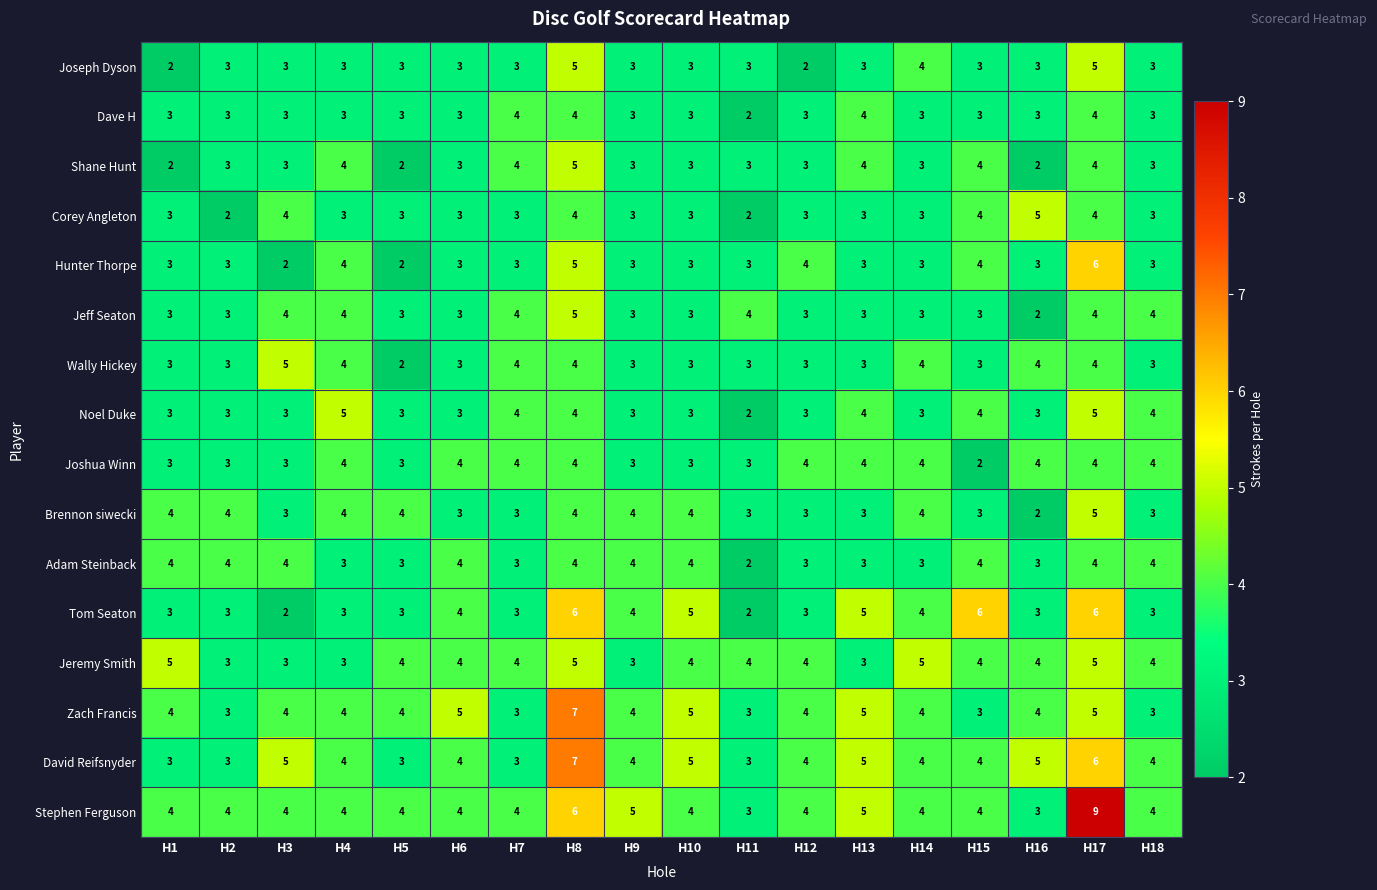

Which series has the widest spread of values?

Stephen Ferguson